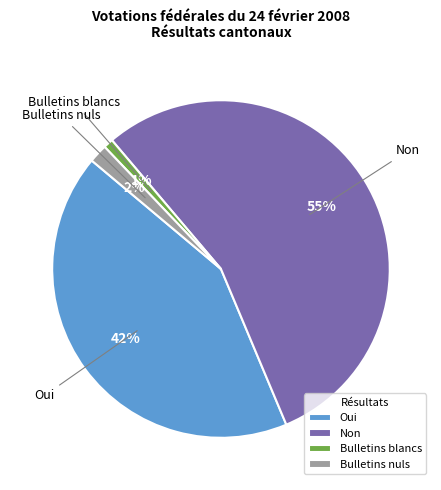

How many slices are in this pie chart?

4